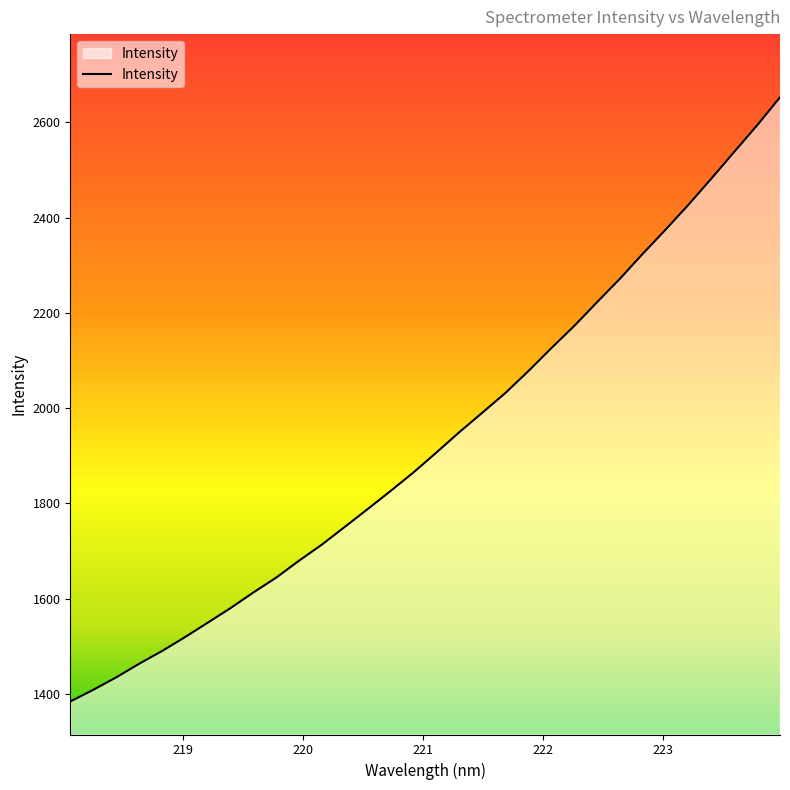

Reading right to left, extract all data points from this chart.

2652.7	2593.8	2538.1	2482.1	2427.2	2374.9	2324.2	2271.7	2222.4	2172.4	2125.9	2077.9	2032.0	1991.0	1950.3	1907.6	1865.8	1826.8	1788.9	1751.5	1714.2	1680.3	1644.7	1613.3	1580.5	1549.6	1519.1	1490.0	1463.2	1434.6	1408.5	1384.0